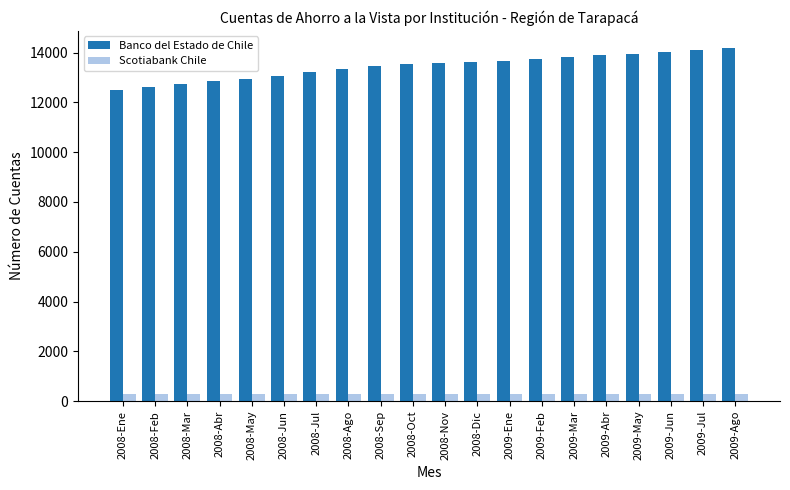

The value of Banco del Estado de Chile at 2009-Jun is 14027. True or false?

True